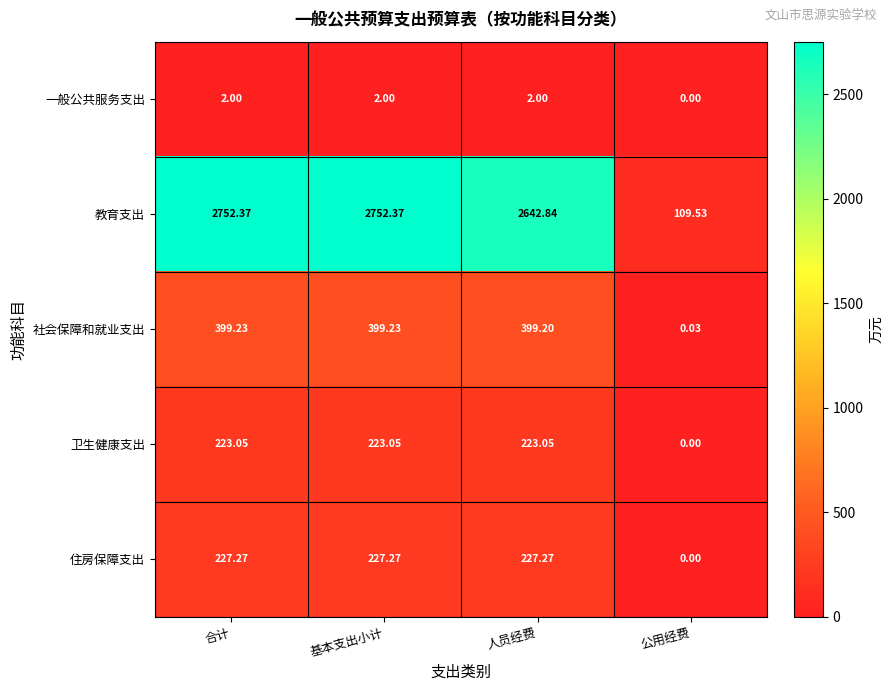

At which label is 社会保障和就业支出 closest to 199?

公用经费